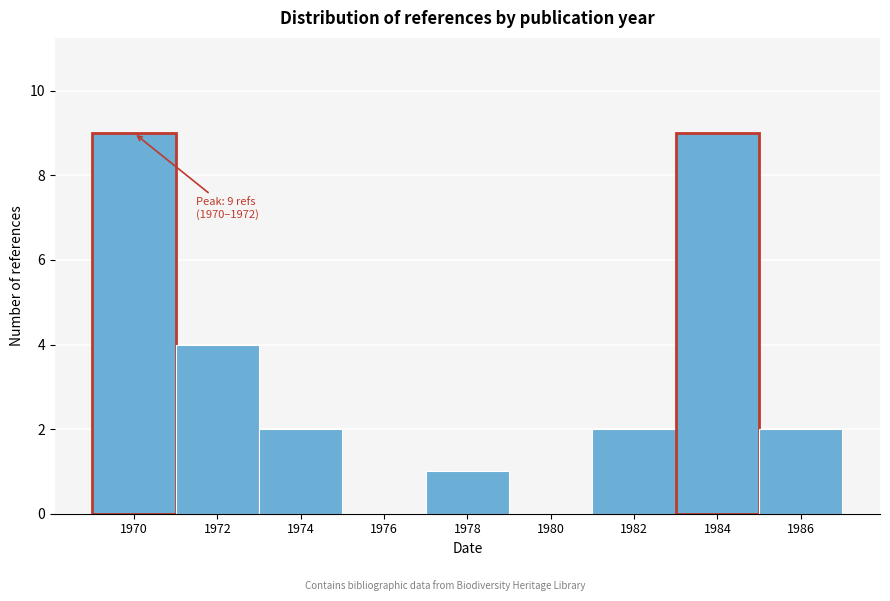

Reading left to right, list all the values displayed in this chart.

1970=9	1972=4	1974=2	1976=0	1978=1	1980=0	1982=2	1984=9	1986=2